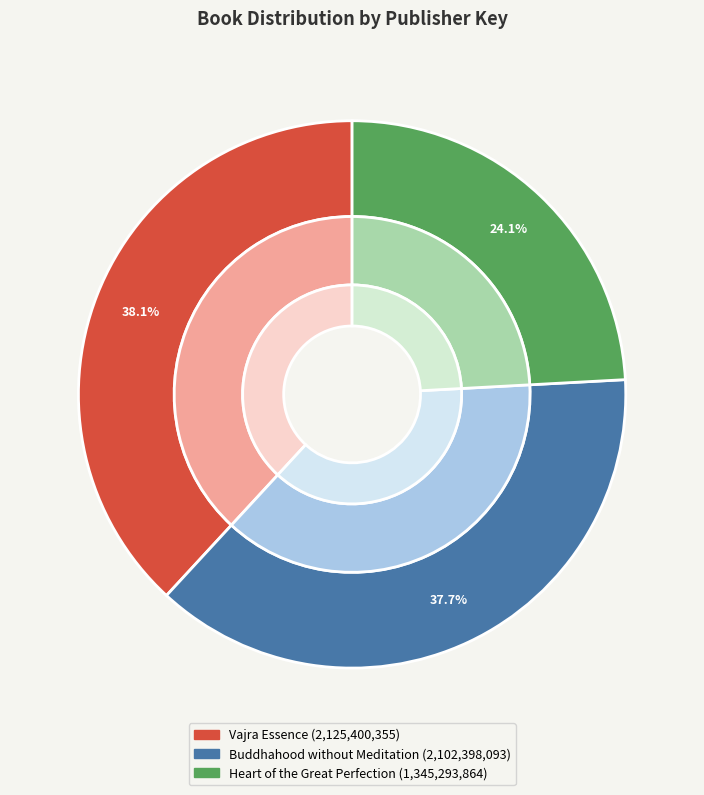

What is the change in value from Vajra Essence to Heart of the Great Perfection?

-780106491